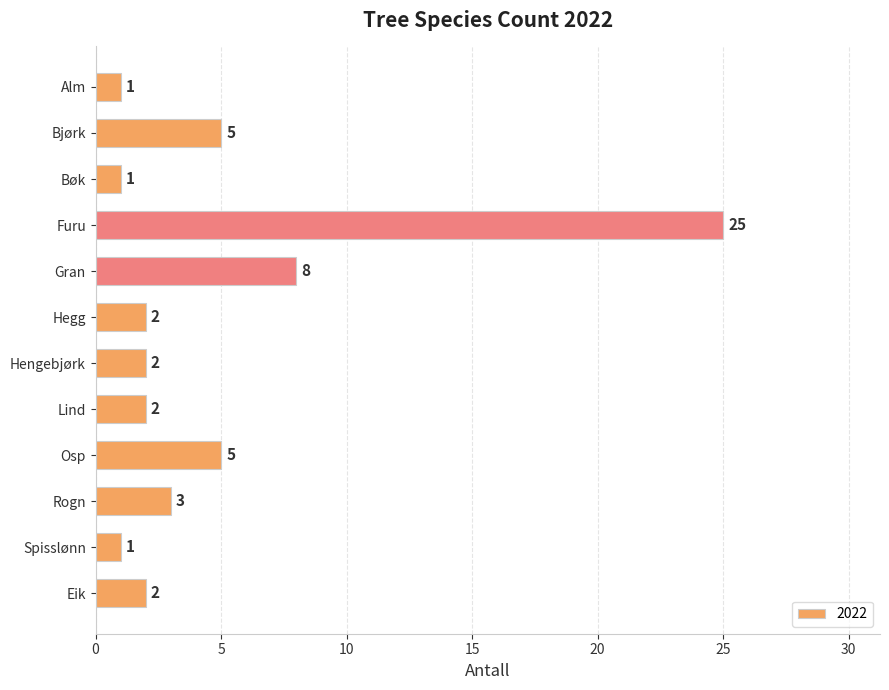

What is the maximum value shown in the chart?

25